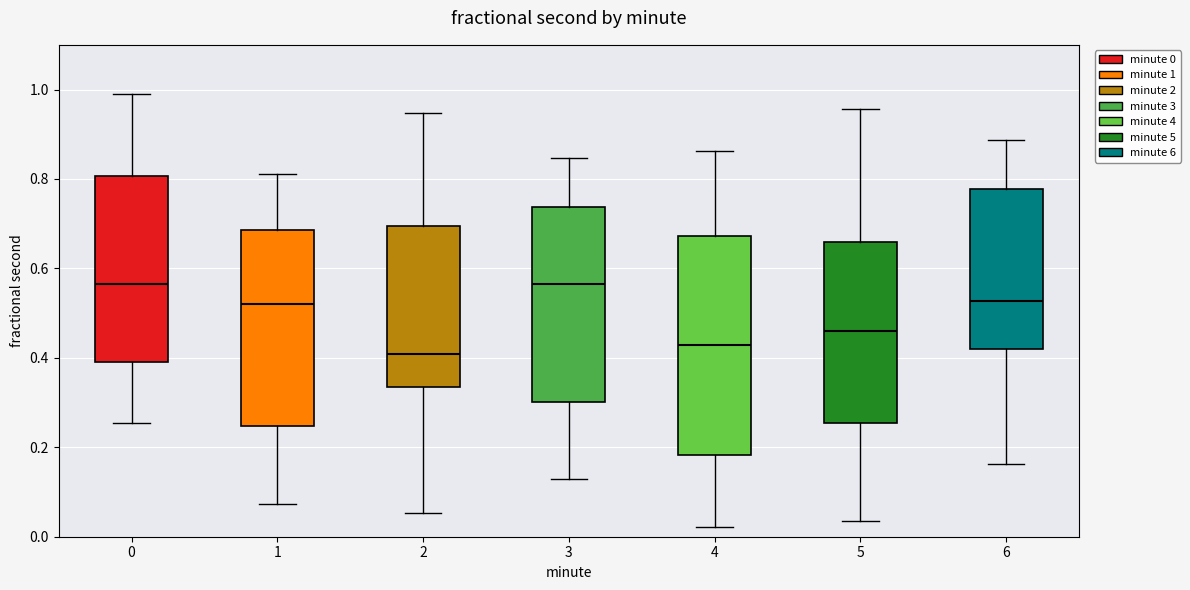

Where is the upper edge of the box at x = 2 on the y-axis? The values are not printed on the chart, so give them approximately, as read against the axis.

0.70